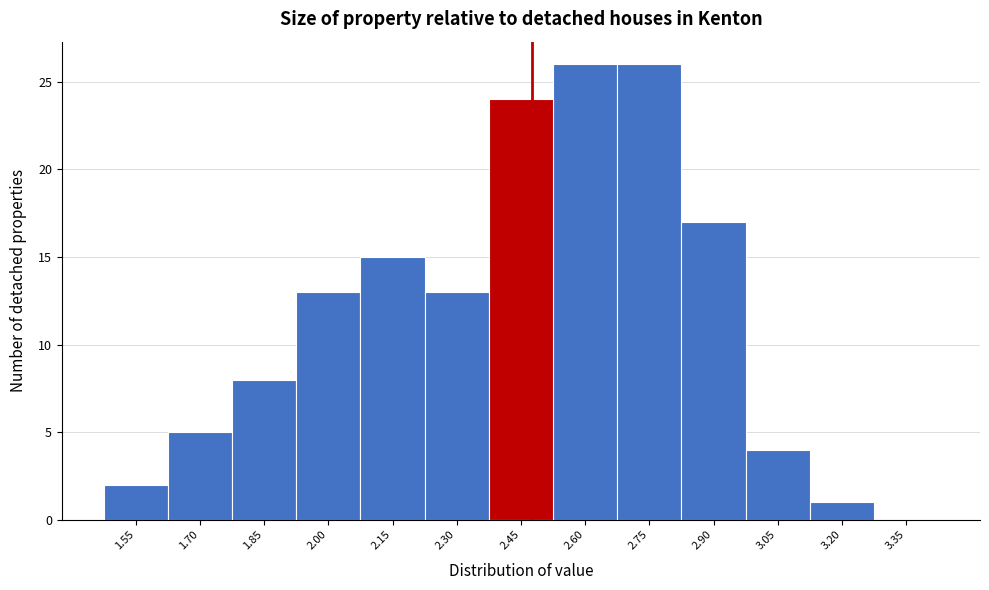

Reading left to right, transcribe all the data shown in this chart.

1.55=2	1.70=5	1.85=8	2.00=13	2.15=15	2.30=13	2.45=24	2.60=26	2.75=26	2.90=17	3.05=4	3.20=1	3.35=0